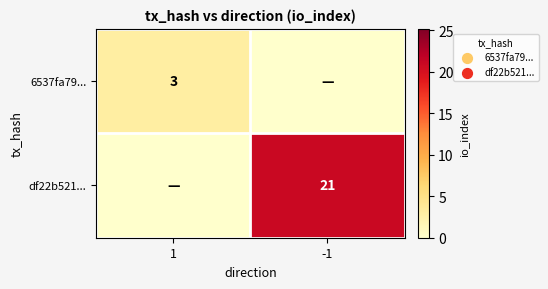

True or false: 6537fa79... has a value of 3 at 1.

True